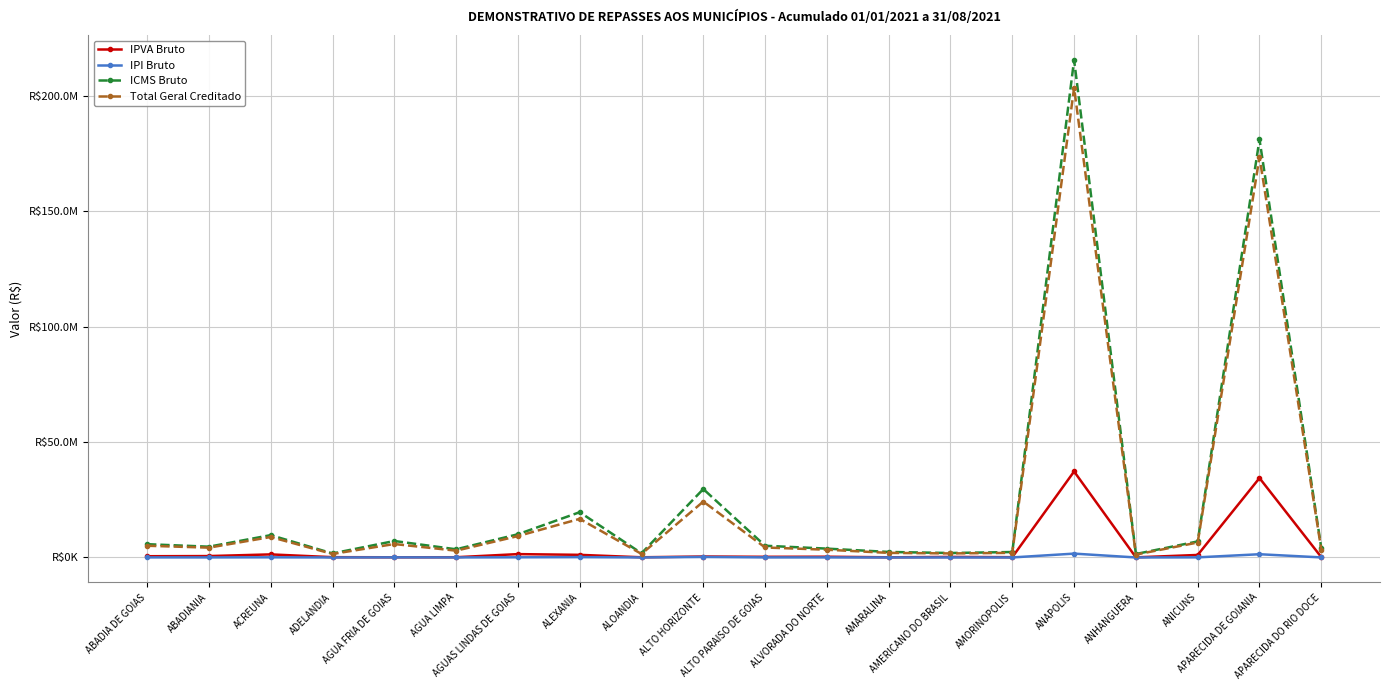

Does the chart display data point markers on the line(s)?

Yes